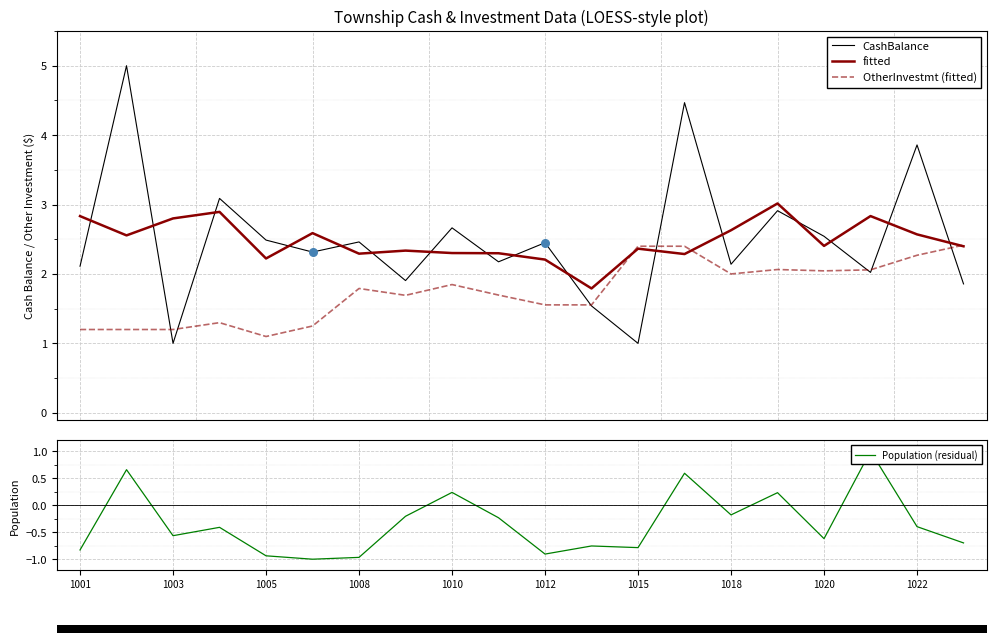

At how many categories does at least one series exceed 2?

19